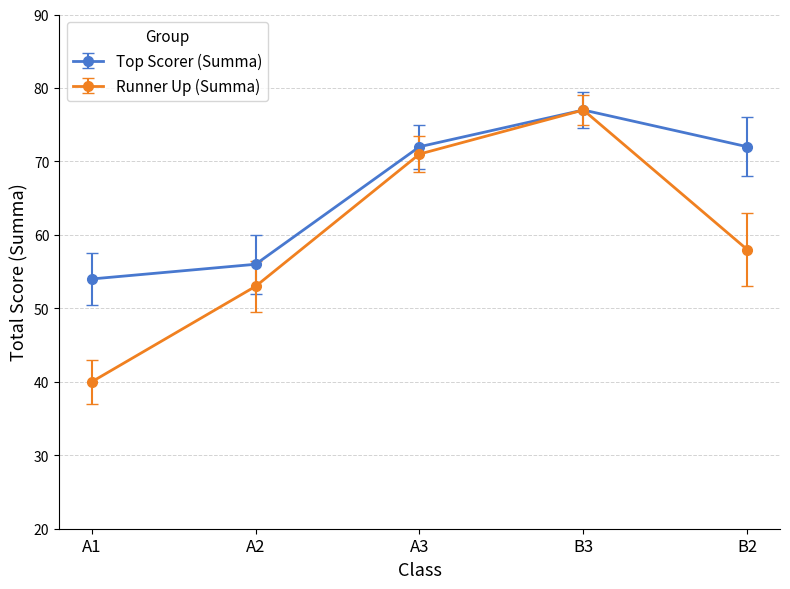

The Runner Up (Summa) series shows 103 at A3. True or false?

False